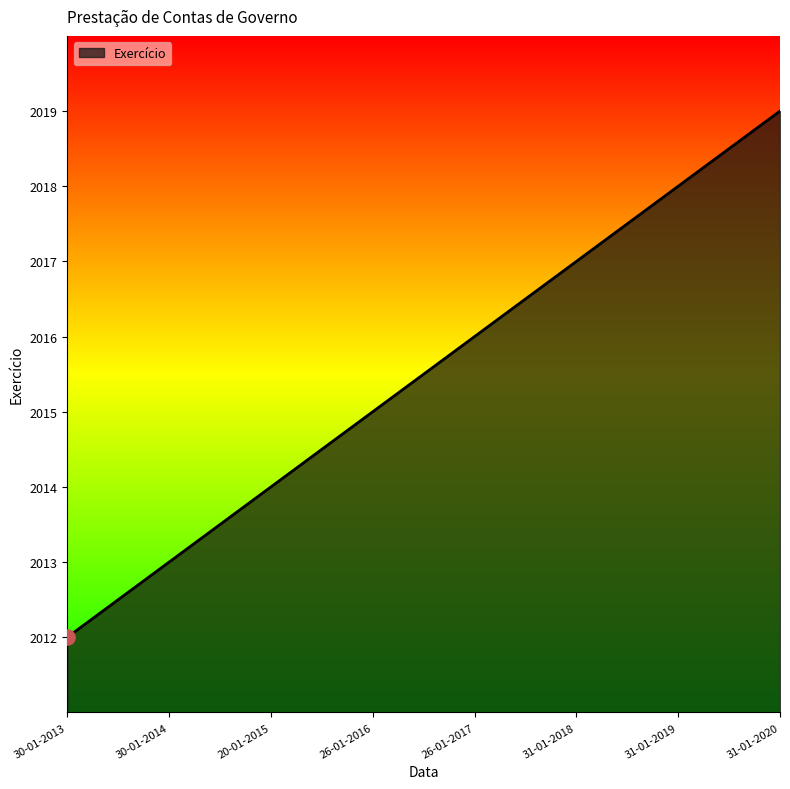

Which has a higher value, 31-01-2018 or 20-01-2015?

31-01-2018